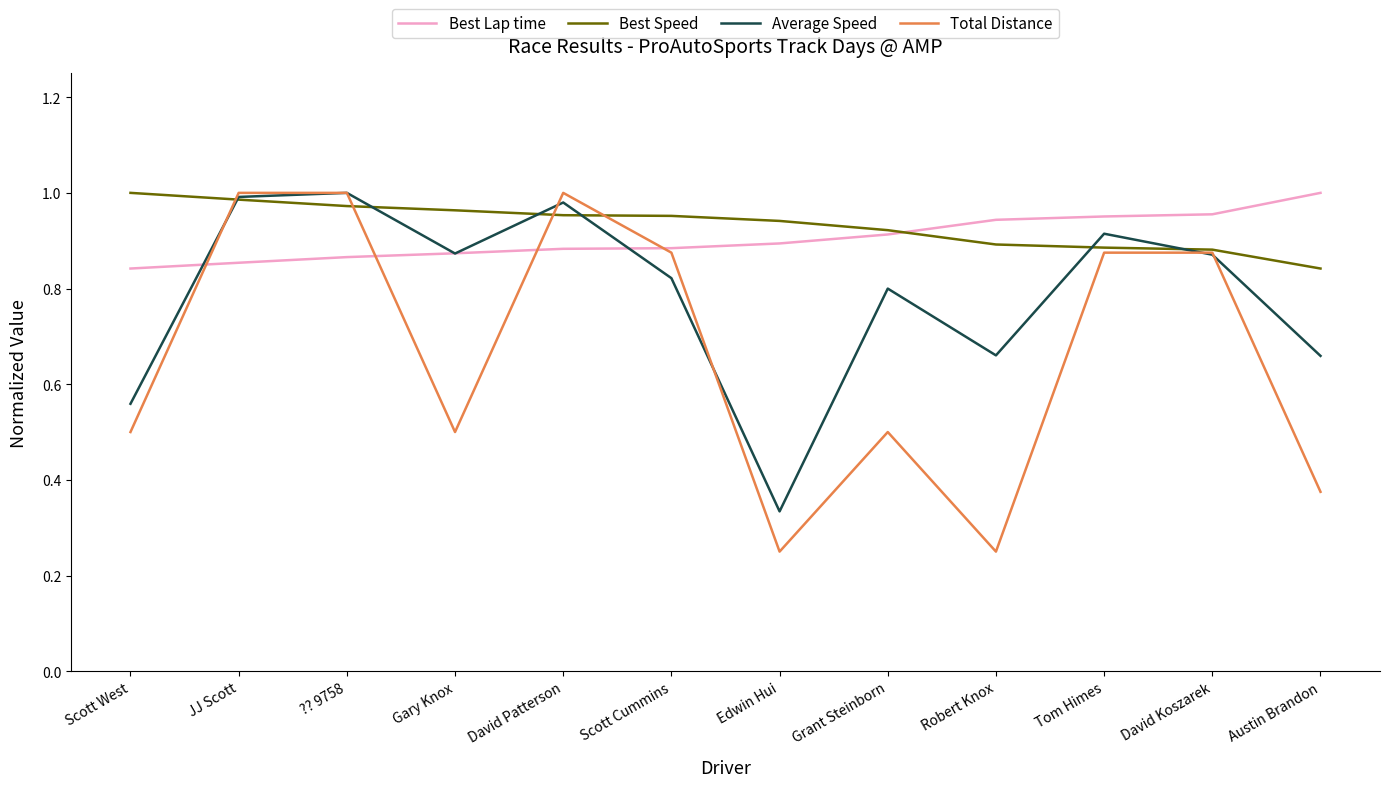

Which series changed the most between Robert Knox and David Koszarek?

Total Distance